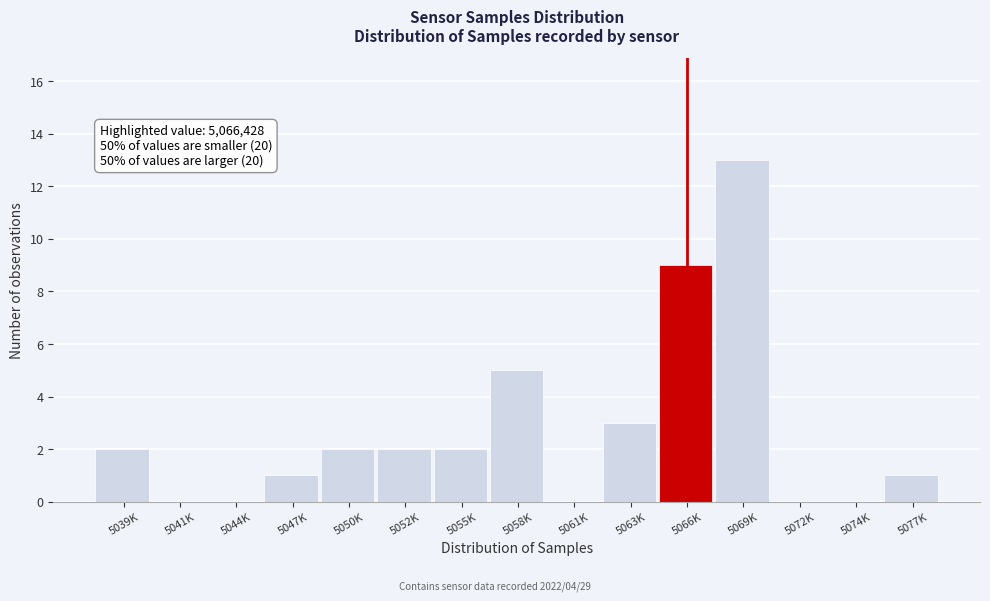

Reading right to left, list all the values displayed in this chart.

5077K=1	5074K=0	5072K=0	5069K=13	5066K=9	5063K=3	5061K=0	5058K=5	5055K=2	5052K=2	5050K=2	5047K=1	5044K=0	5041K=0	5039K=2